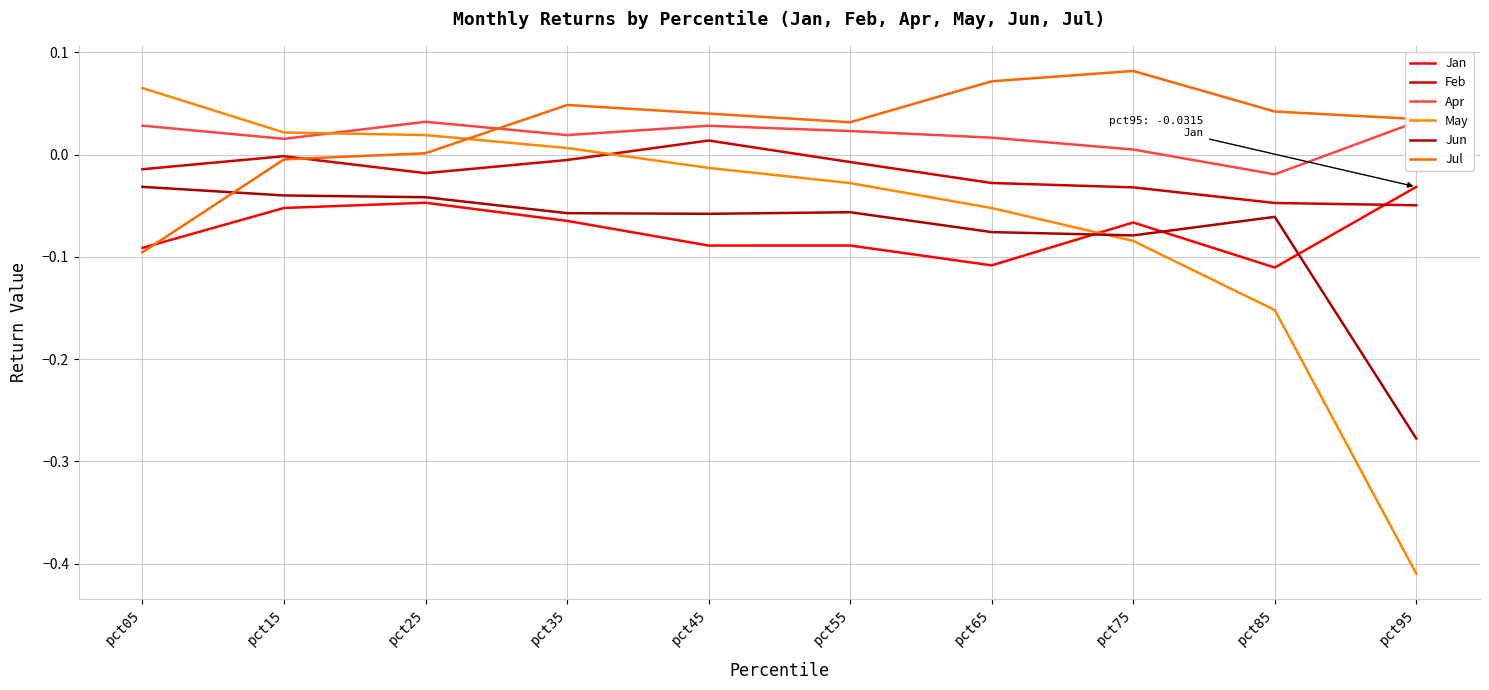

How many lines are shown in the chart?

6